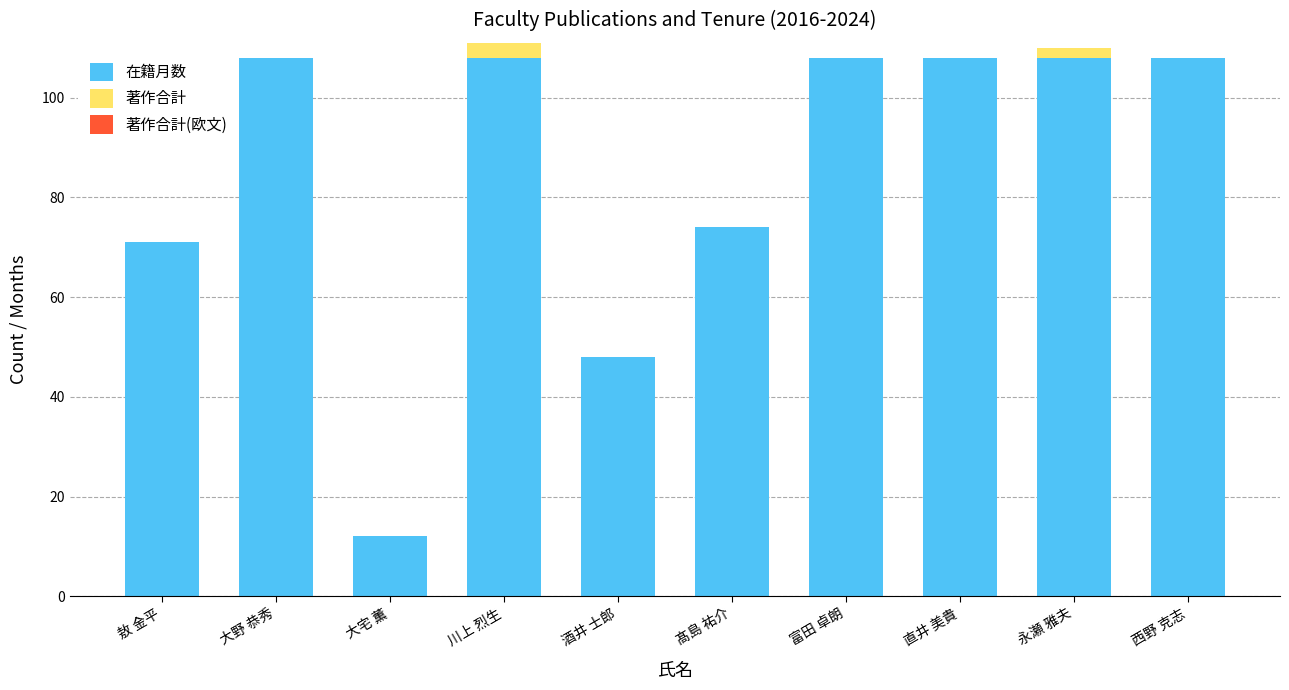

What value does the 在籍月数 series have at 川上 烈生?

108